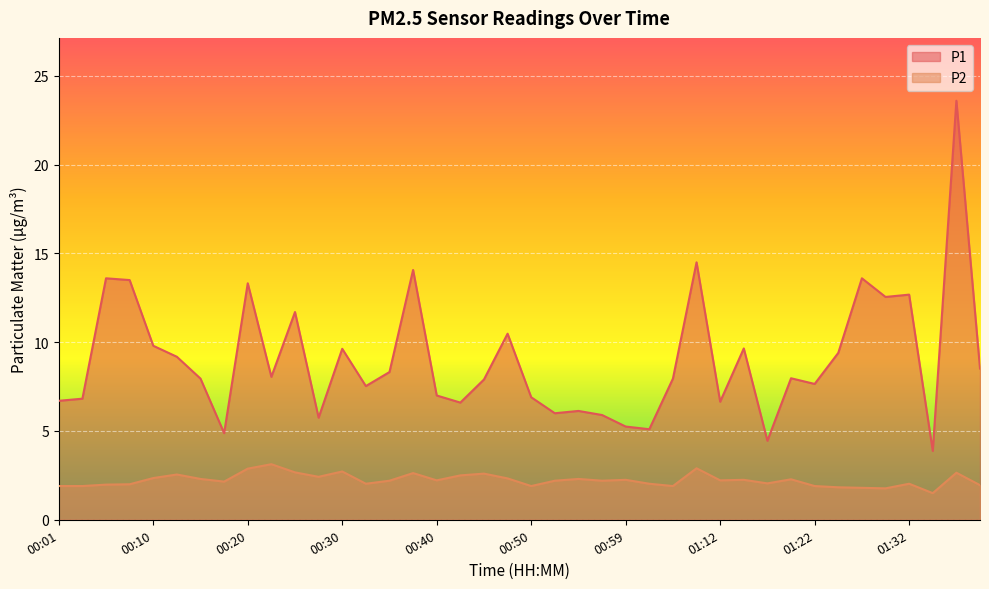

At which label does P1 reach its minimum?

01:40